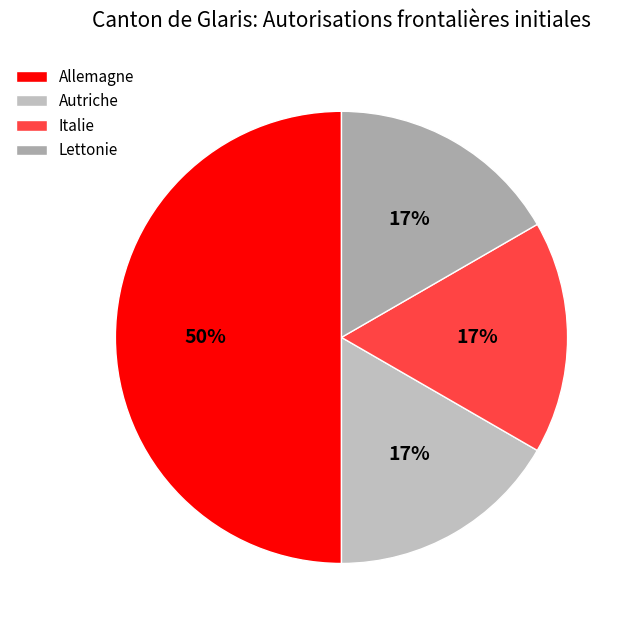

Which slice is the largest?

Allemagne